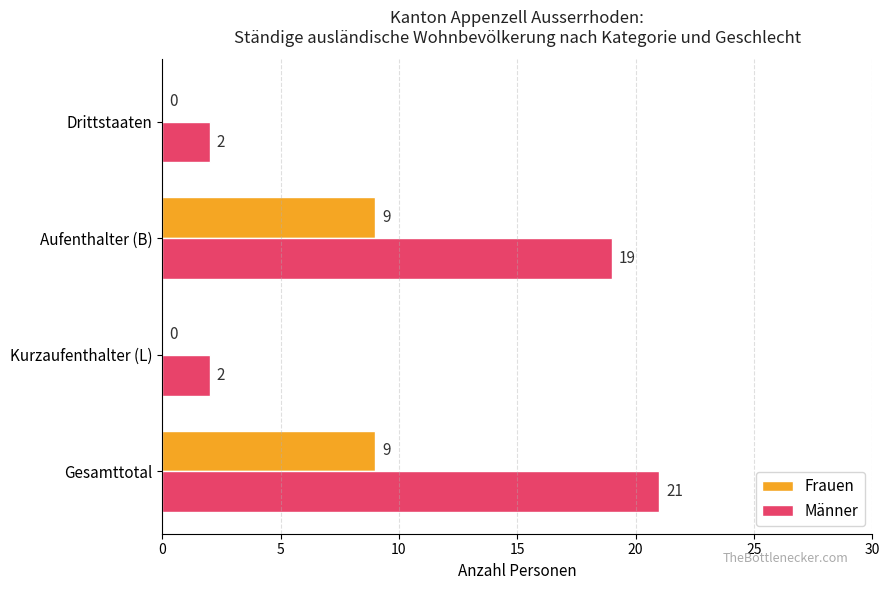

True or false: Frauen has a value of -4 at Kurzaufenthalter (L).

False